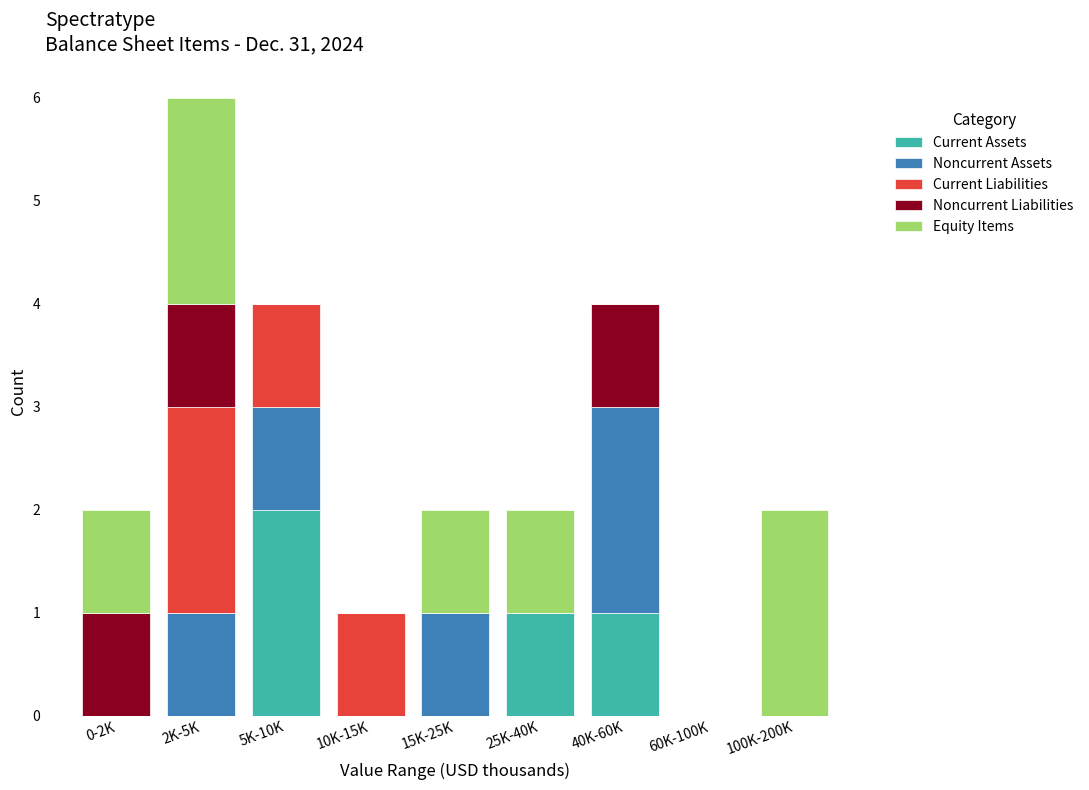

At which category is the sum across all series the highest?

2K-5K